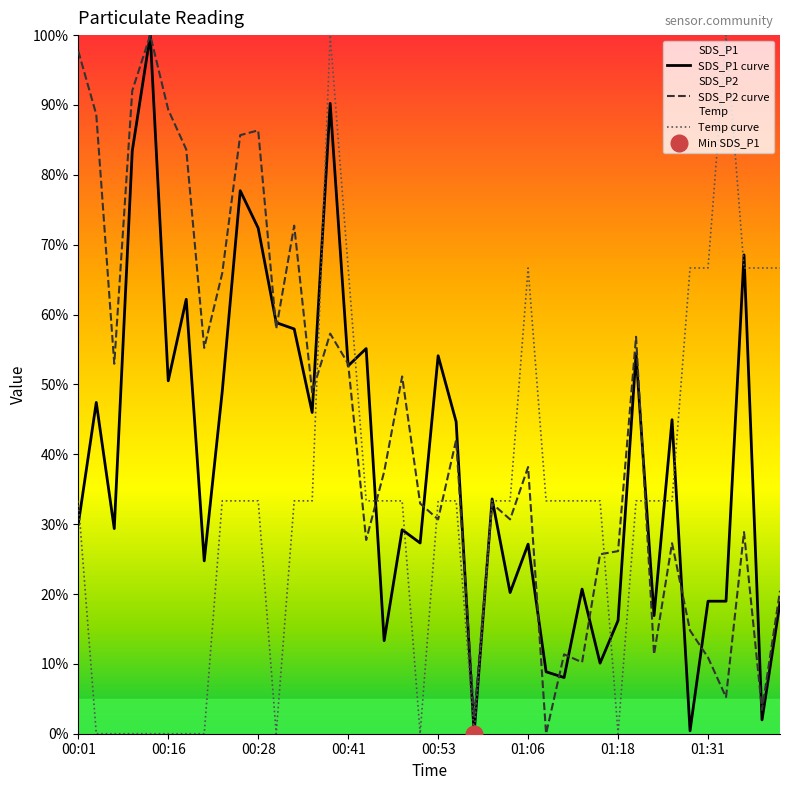

What is the difference between the SDS_P2 curve values at 8 and 17?

28.4